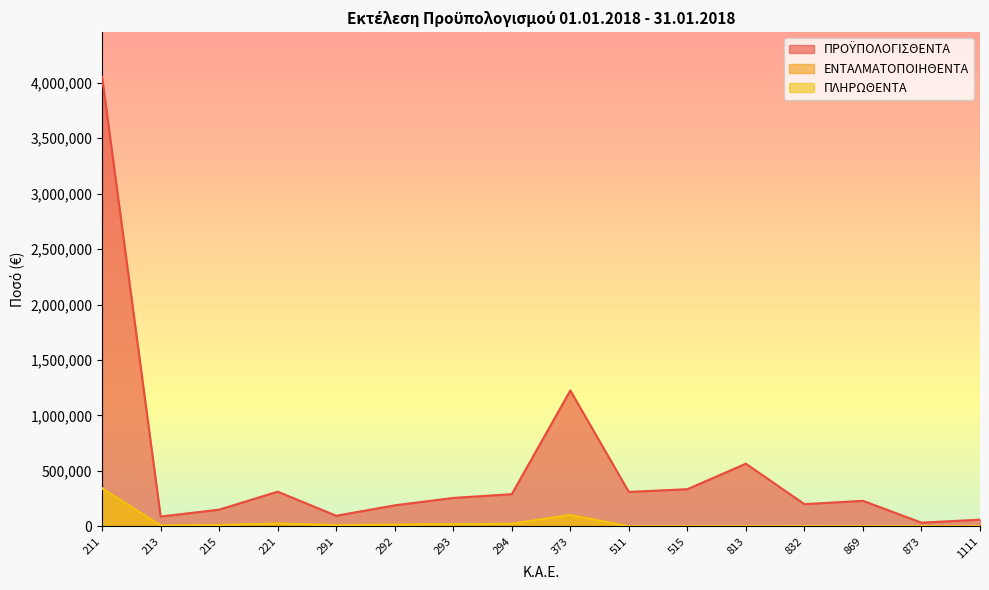

True or false: ΕΝΤΑΛΜΑΤΟΠΟΙΗΘΕΝΤΑ has more than 0 interior local peaks.

True